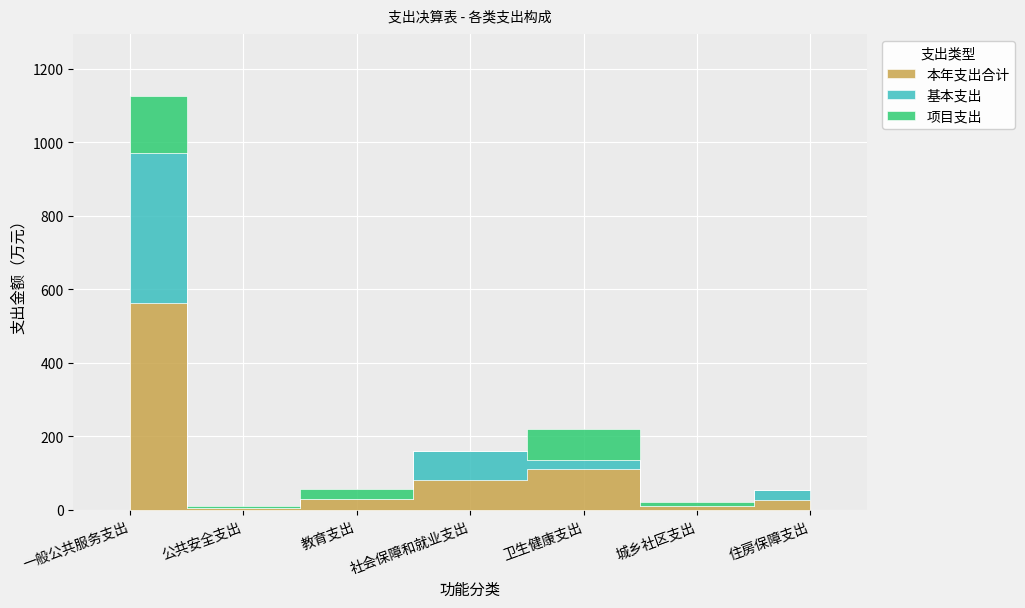

Rank the series by their average value, from highest to lowest.

本年支出合计, 基本支出, 项目支出